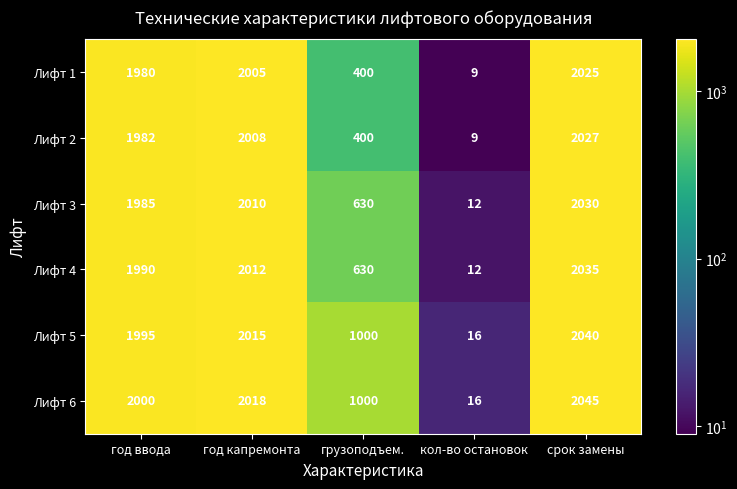

Count the number of data series in this chart.

6